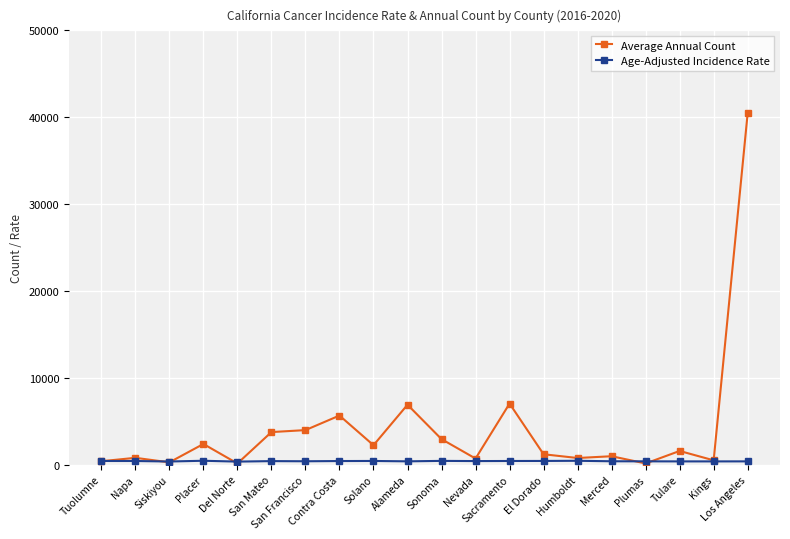

What is the highest value of the Average Annual Count series?

40485.0